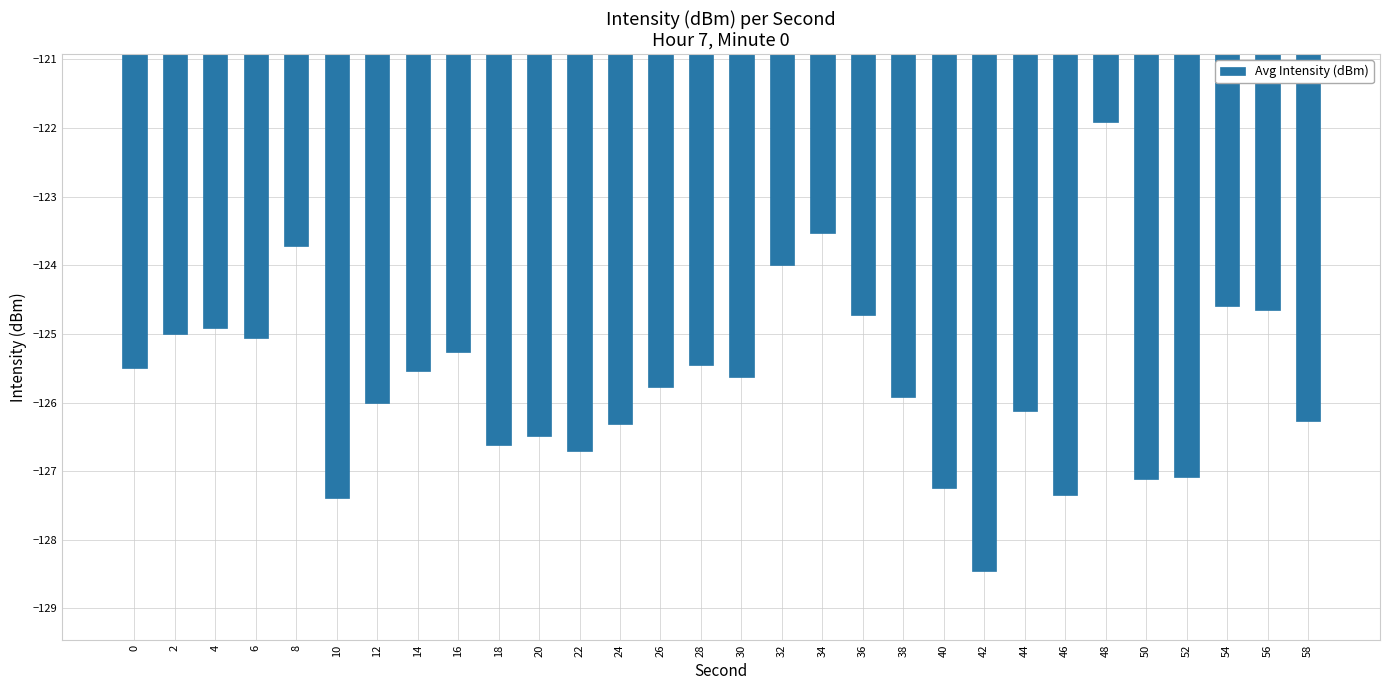

What is the difference between the second highest and second lowest values?

3.9